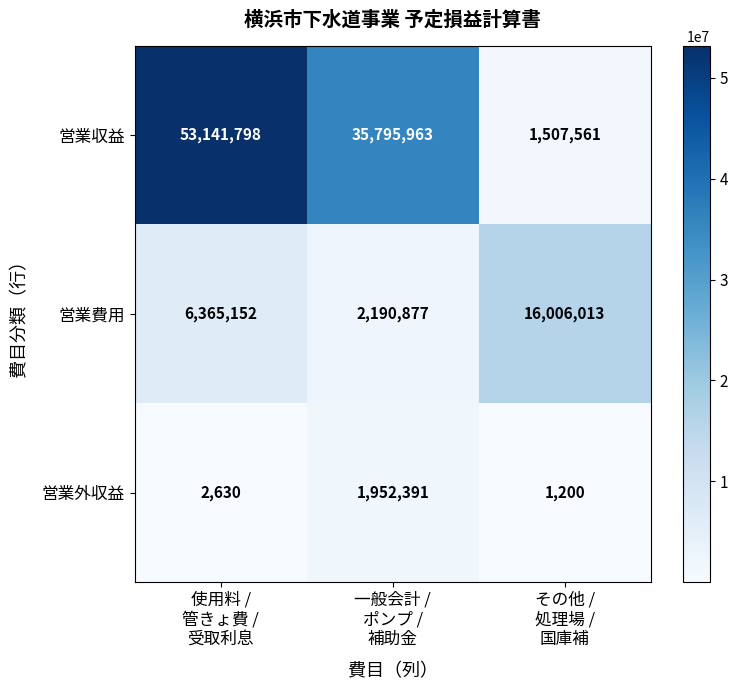

How many 営業費用 values are between 2190877 and 16006013?

3